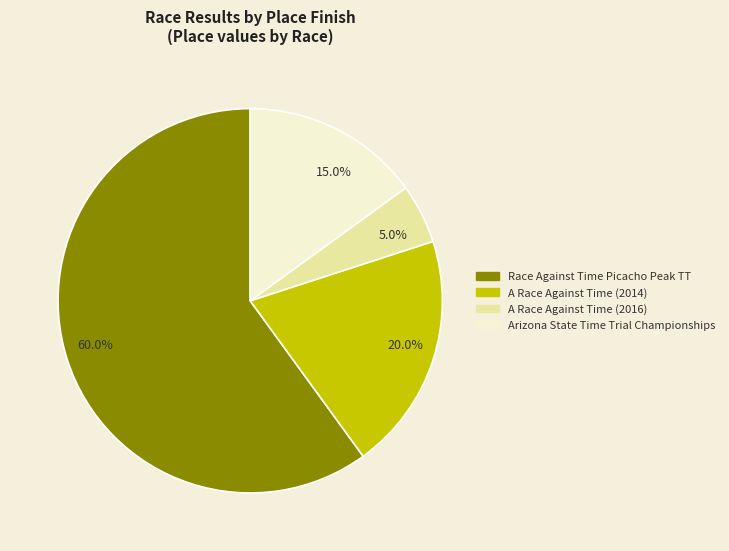

Rank the categories by value from highest to lowest.

60.0%, 20.0%, 15.0%, 5.0%